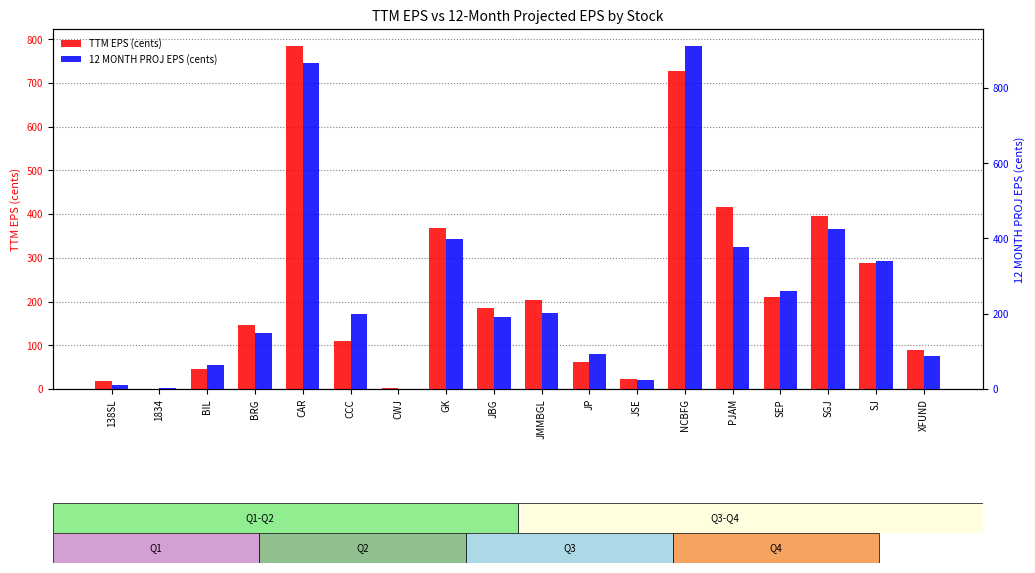

At which category does the chart reach its peak across all series?

NCBFG